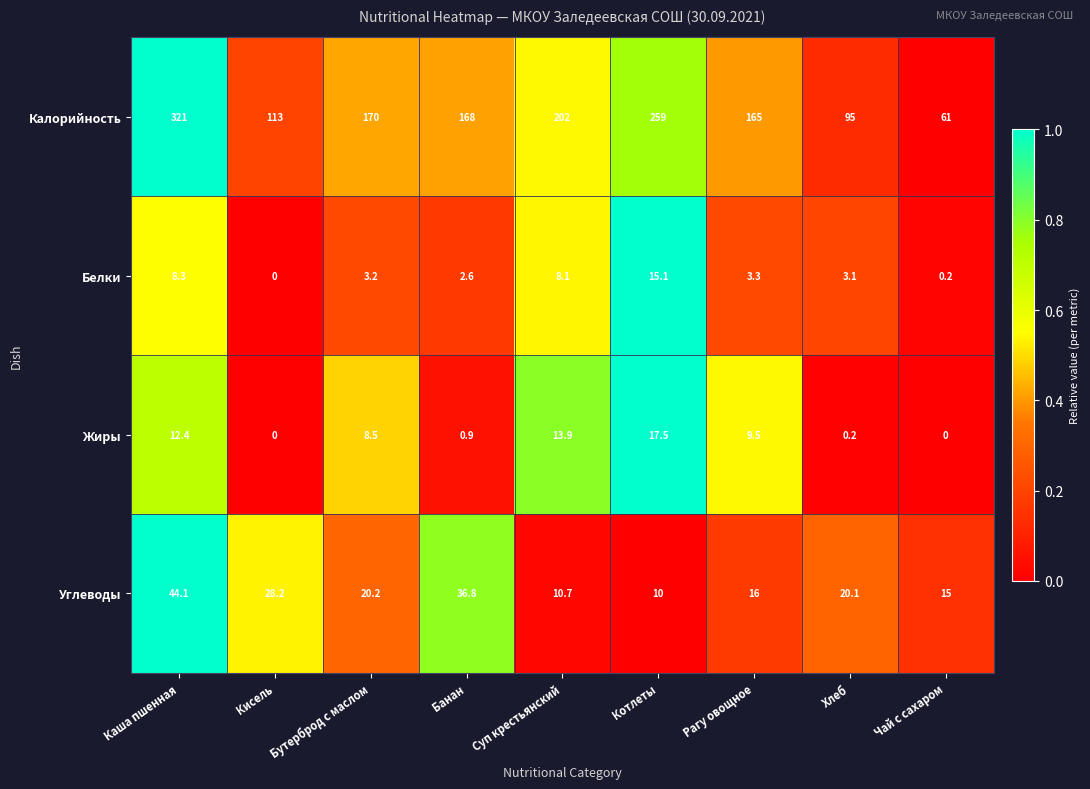

What is the average value of the Углеводы series?

22.3